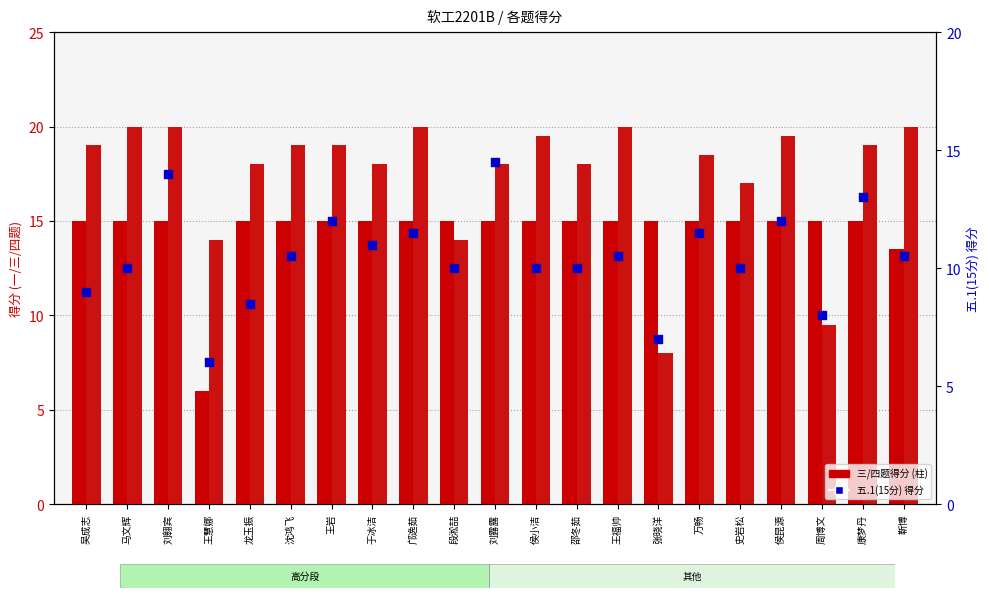

Which series has the largest Y range (max minus min)?

四.1(20分)